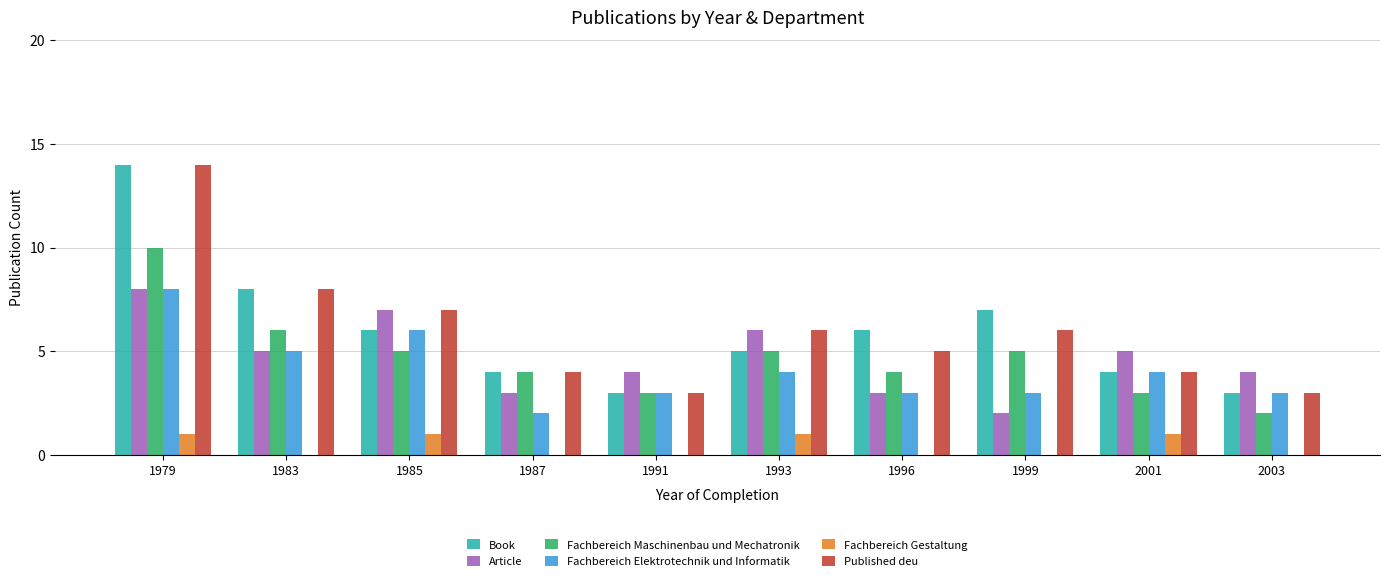

What is the total value across all series at 1999?

23